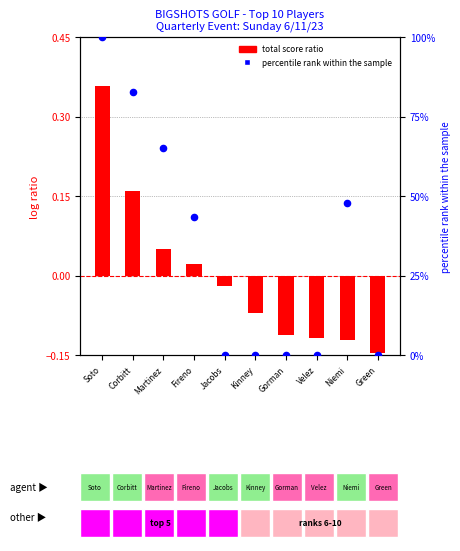

At how many categories does at least one series exceed 92?

1